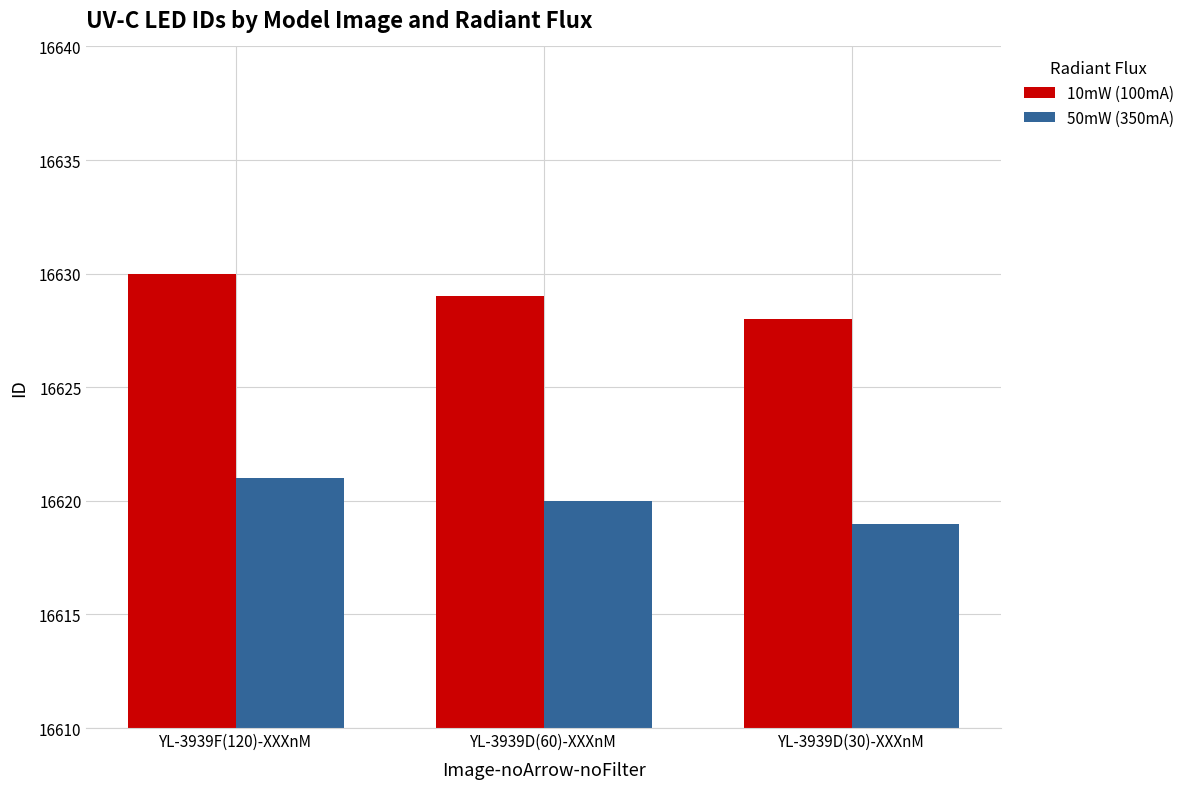

Does the chart contain stacked bars?

No